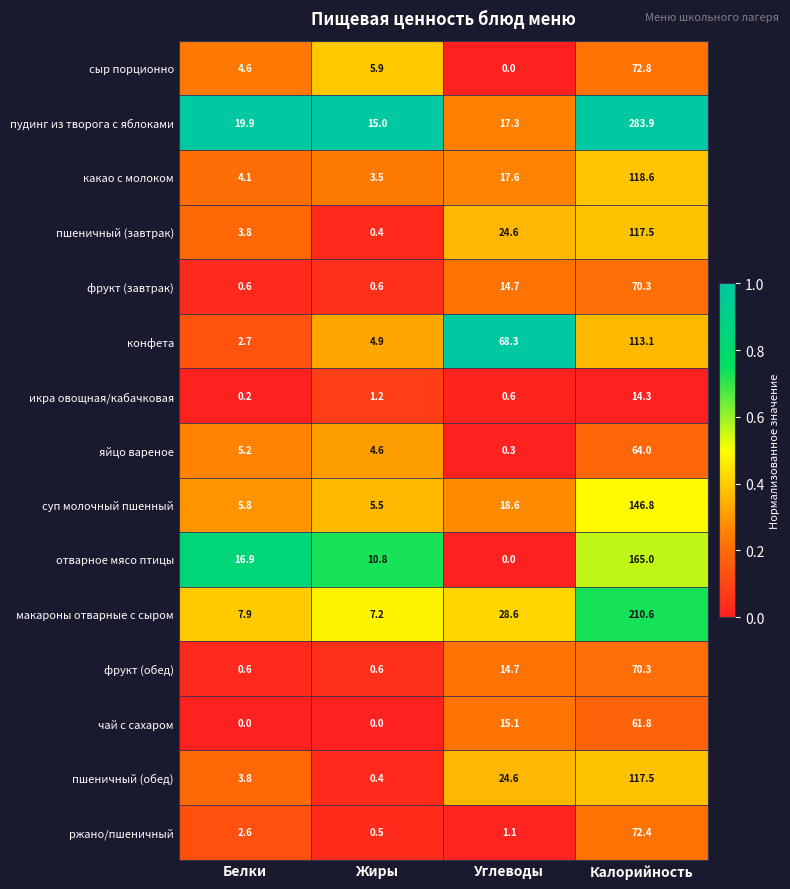

At which category is the sum across all series the highest?

Калорийность